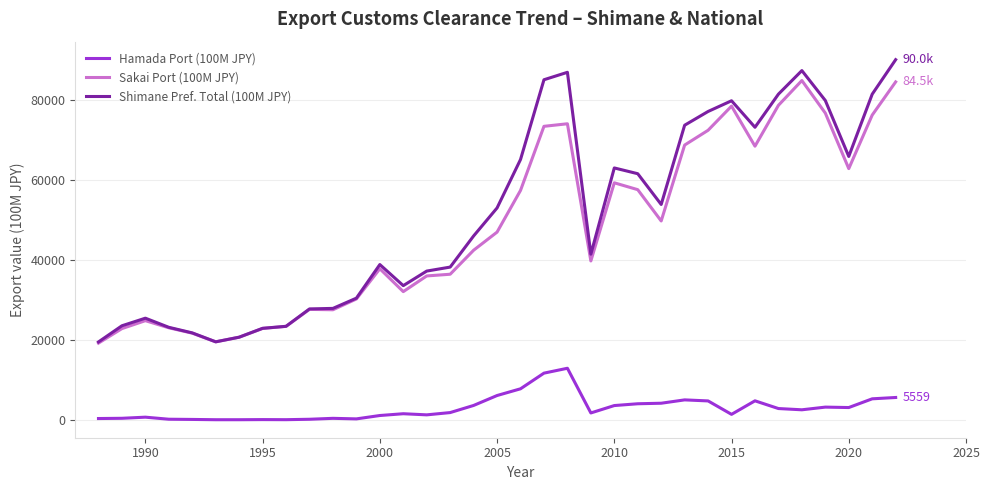

True or false: Hamada Port (100M JPY) and Sakai Port (100M JPY) intersect in this chart.

False